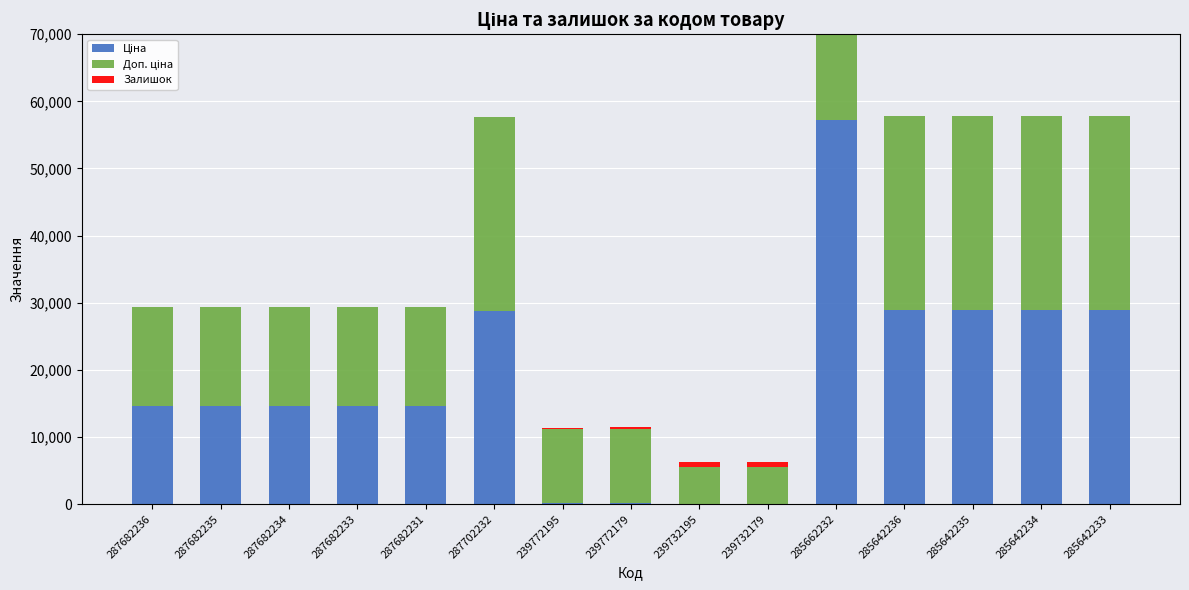

What is the value of the Доп. ціна bar at the 3rd from the left?

14649.6